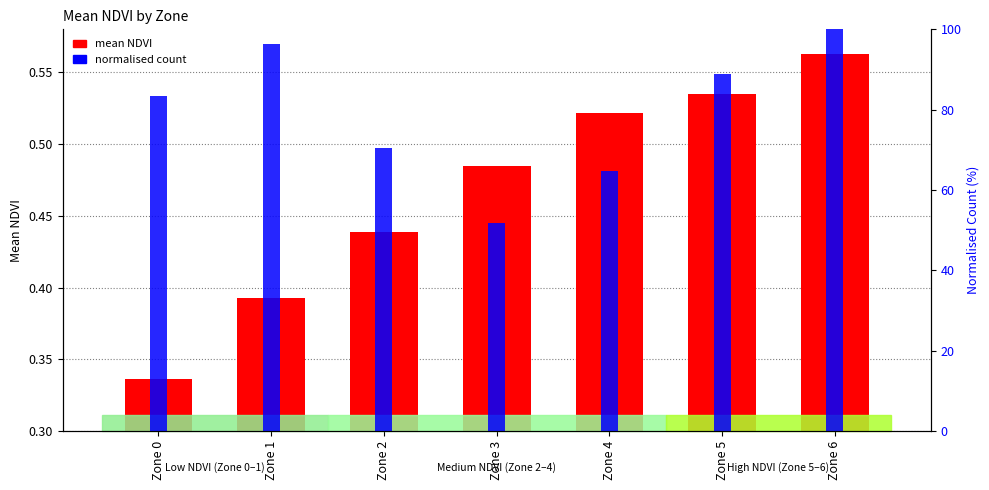

Rank the categories by value from highest to lowest.

Zone 6, Zone 5, Zone 4, Zone 3, Zone 2, Zone 1, Zone 0